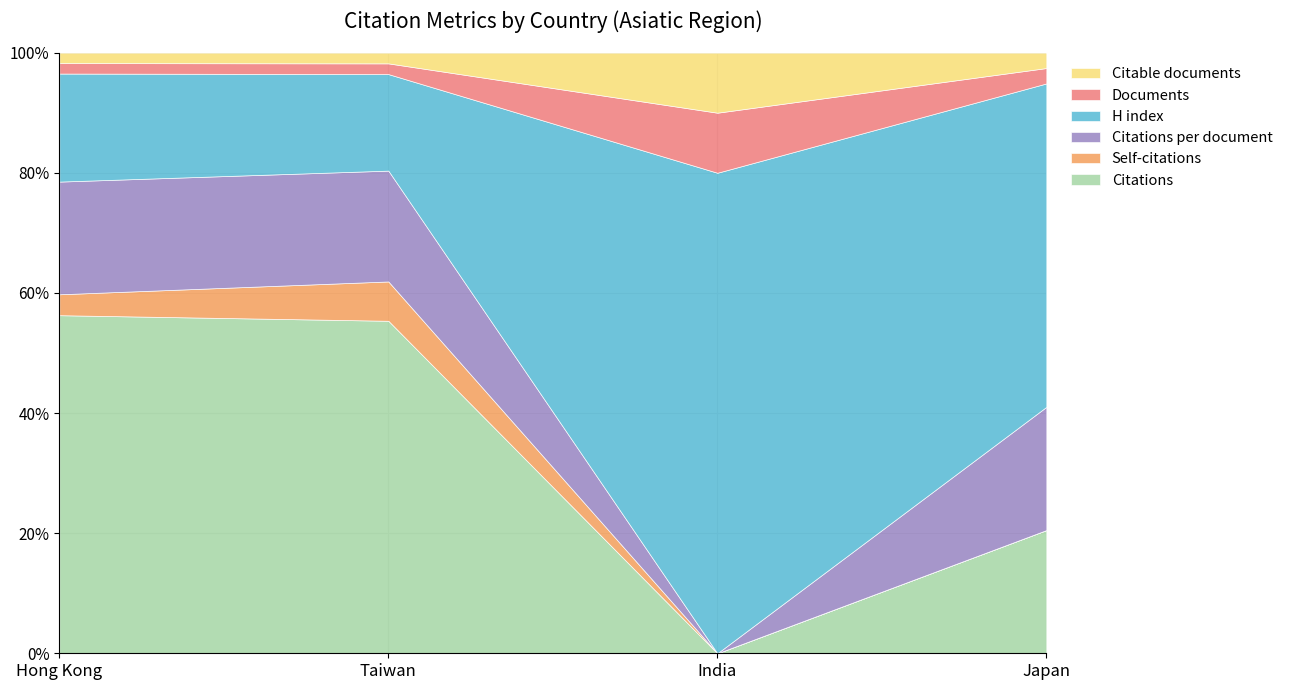

Does the chart have visible grid lines?

Yes